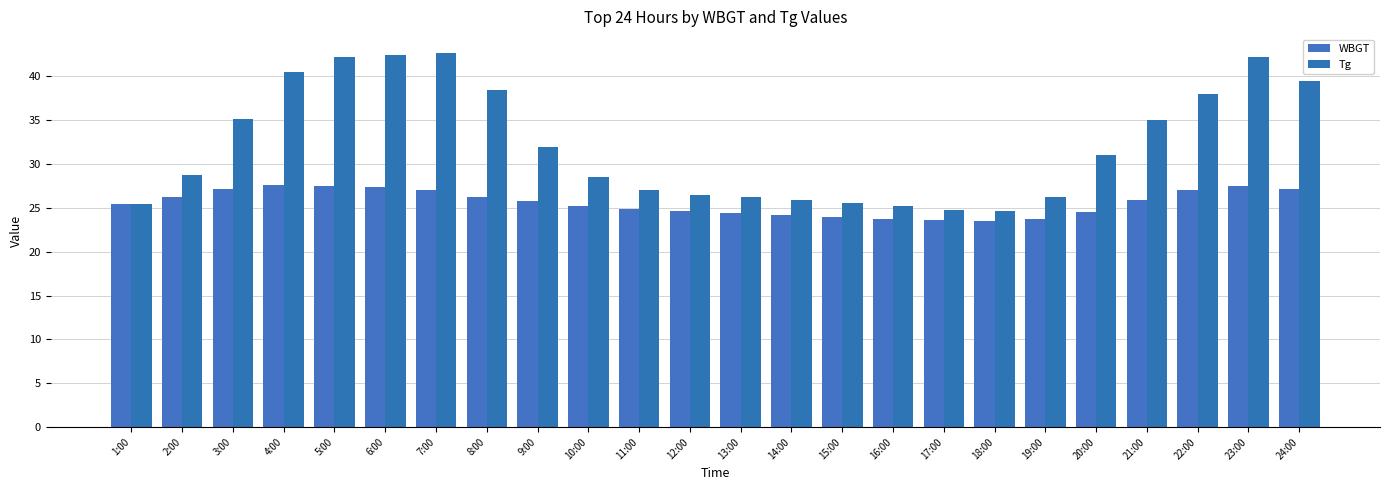

How many categories are shown in the chart?

24